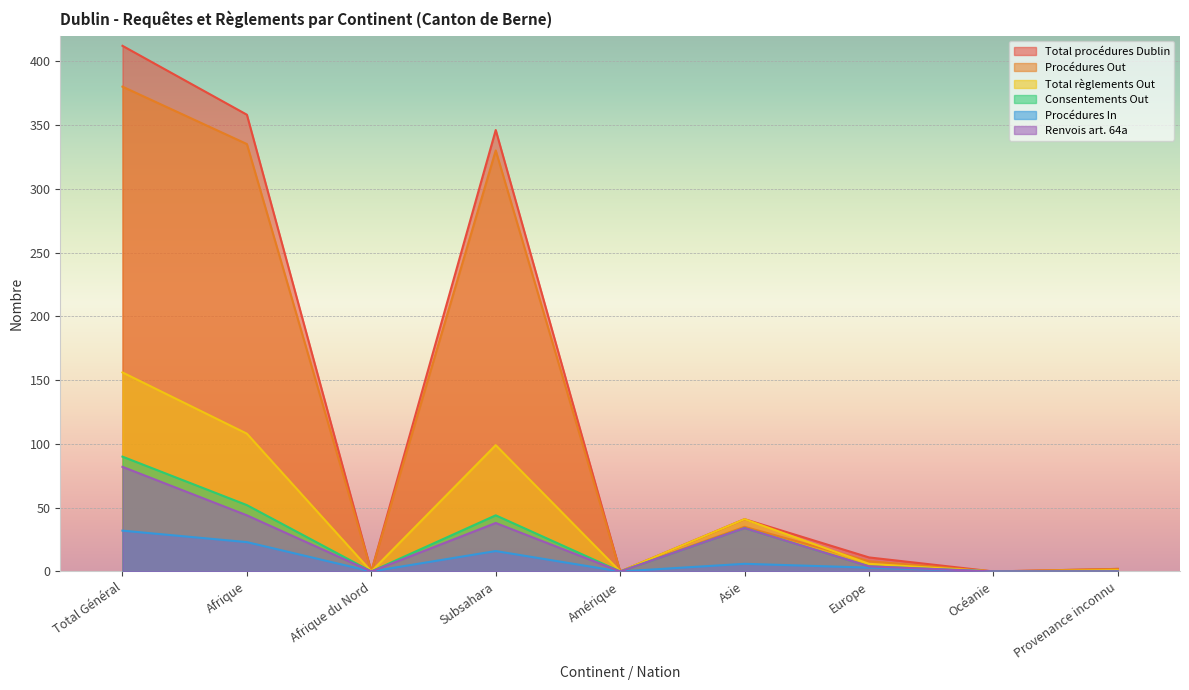

Does the chart display data point markers on the line(s)?

No